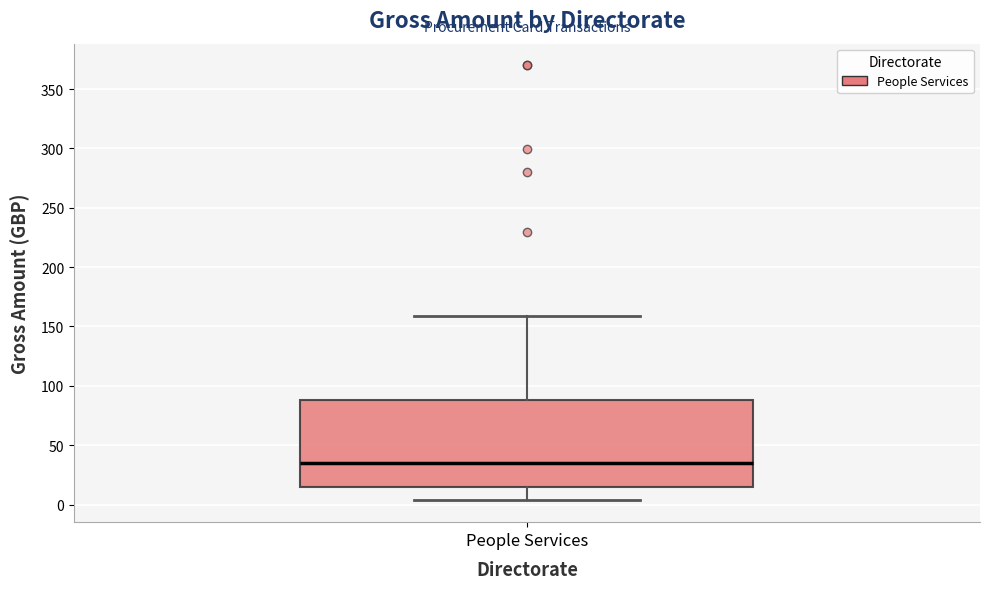

Read this box plot against the y-axis: the position of the median line, the range covered by the box, and the ends of both whiskers. The values are not printed on the chart, so give them approximately, as read against the axis.

median 35, box 15 to 90, whiskers 5 to 160